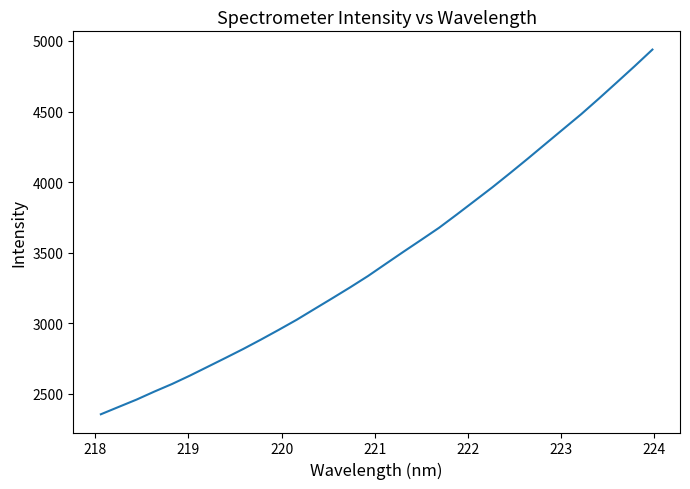

What is the maximum value shown in the chart?

4938.8